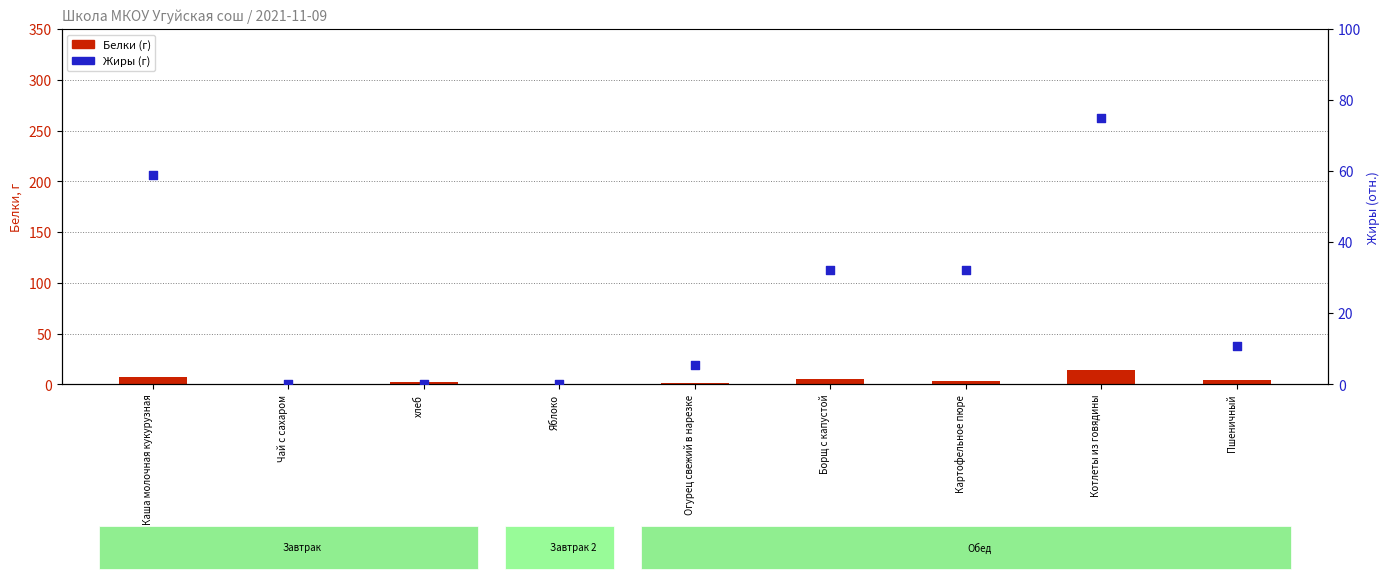

What are all the series names shown in the legend?

Белки (г), Жиры (г)